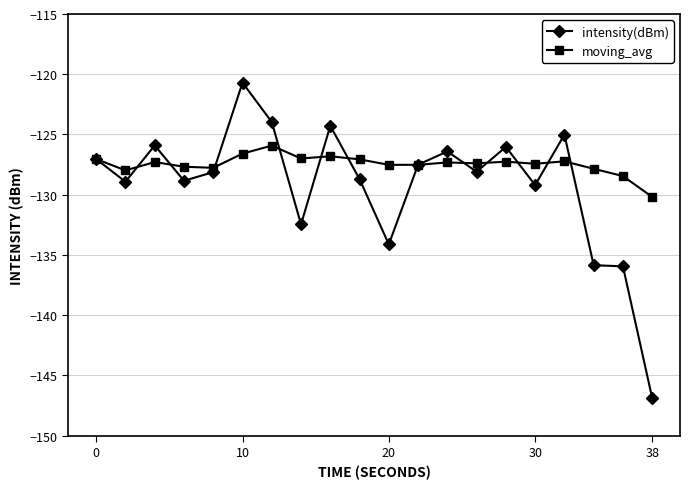

True or false: moving_avg has more than 2 interior local peaks.

True